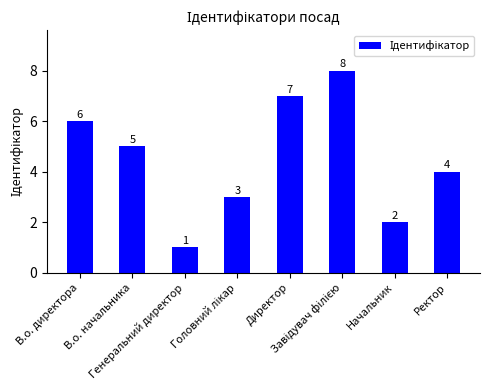

The value at В.о. начальника is 5. True or false?

True